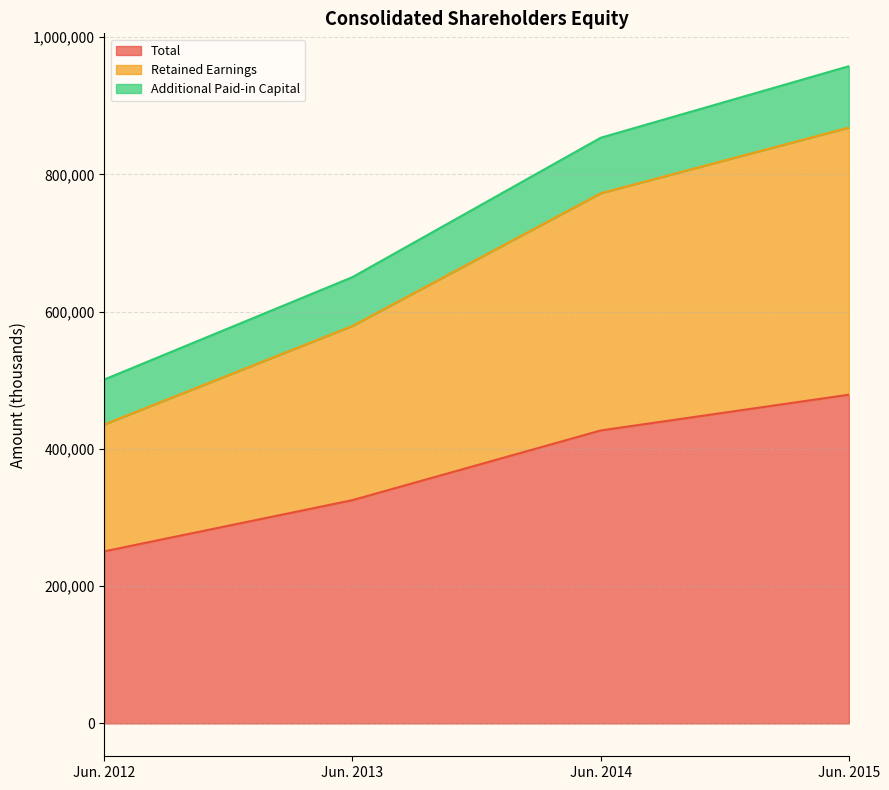

What is the average value of the Total series?

370452